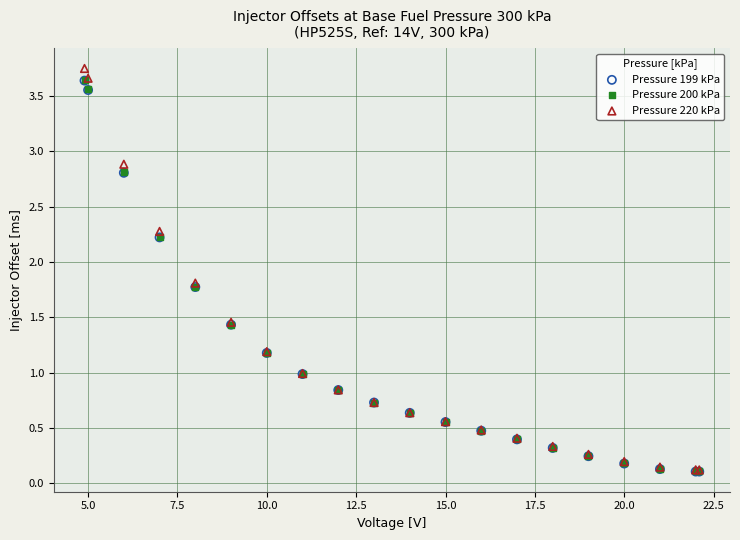

Which series has the widest spread of Y values?

Pressure 220 kPa